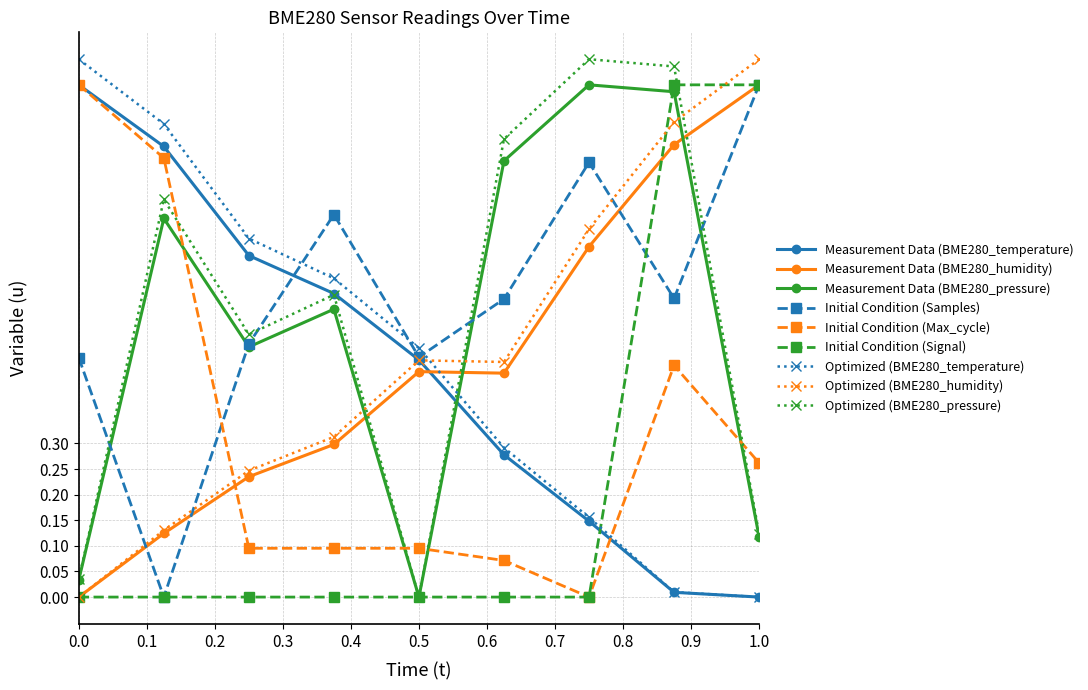

True or false: Initial Condition (Samples) and Optimized (BME280_temperature) cross at least once.

True